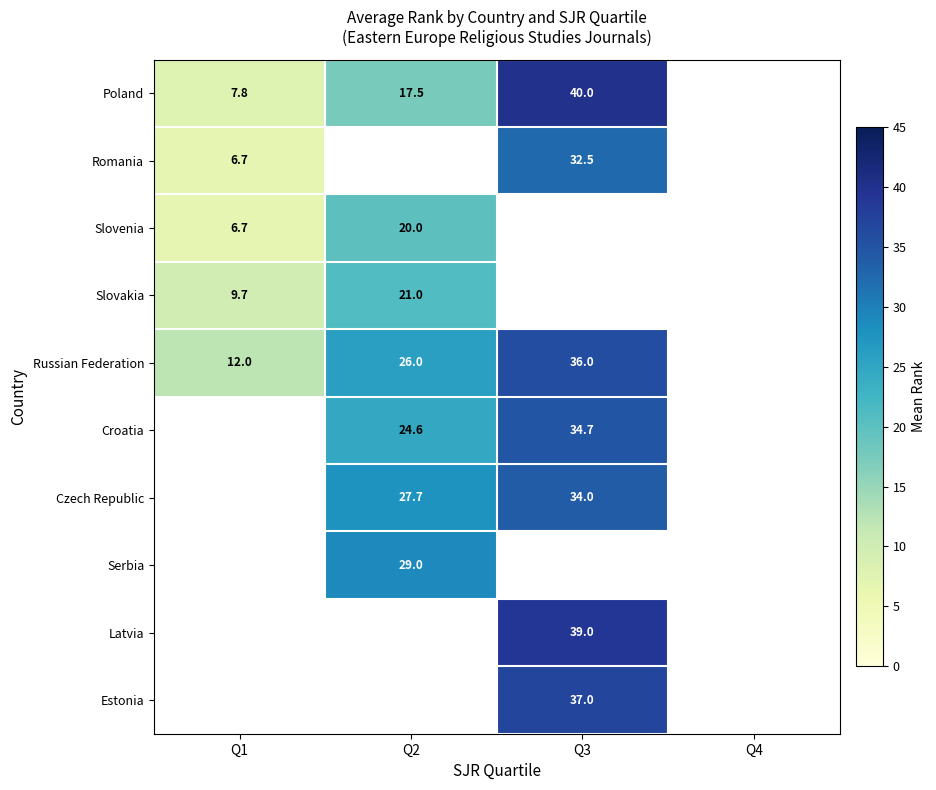

Which has a higher value, Q3 or Q1?

Q3